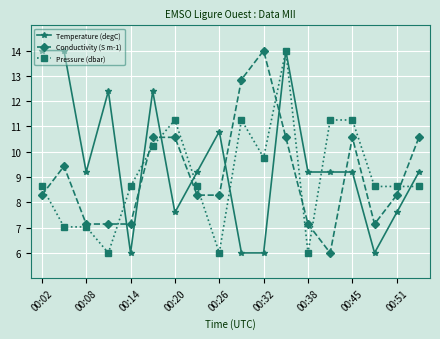

What is the value of the Pressure (dbar) point at the 2nd from the left?

7.0